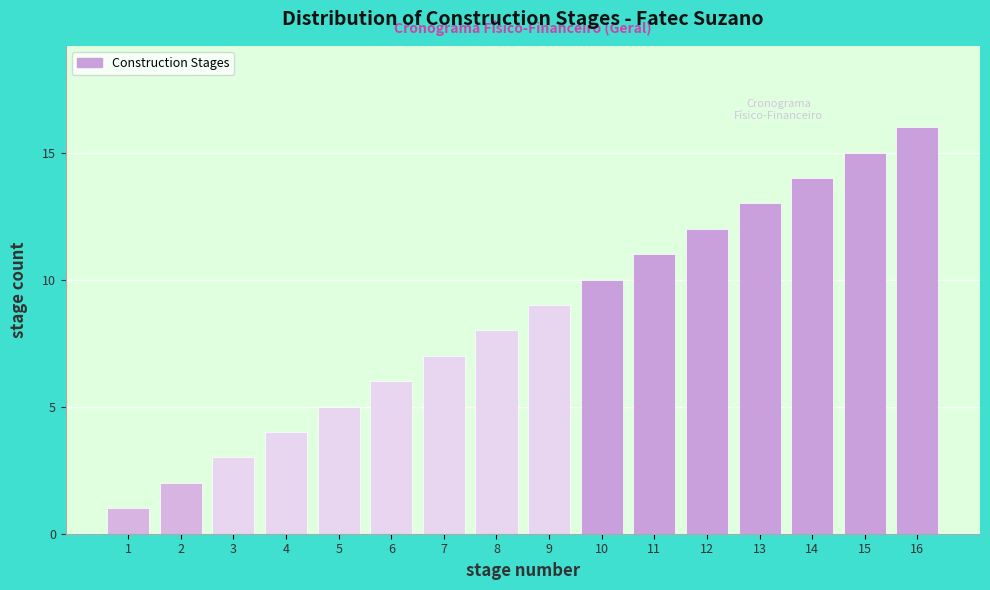

What is the sum of all values?

136